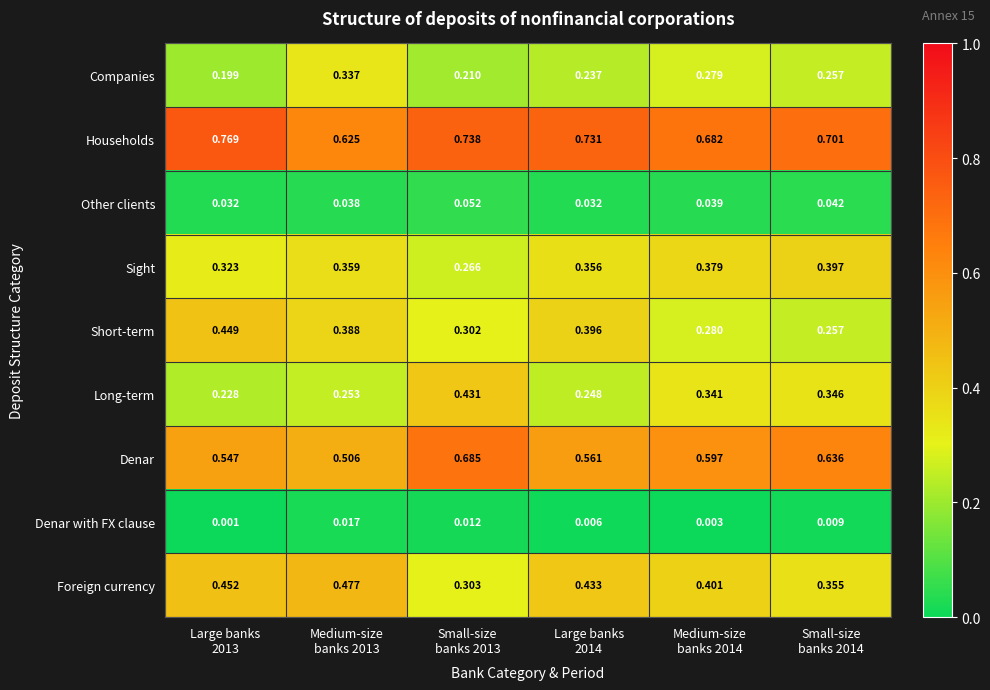

At how many categories does at least one series exceed 0?

6